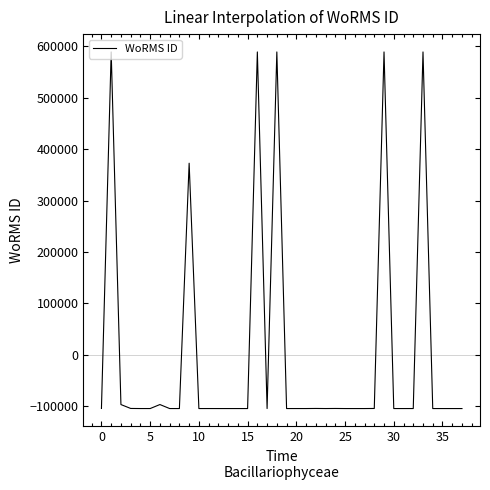

What is the minimum value shown in the chart?

-104126.3